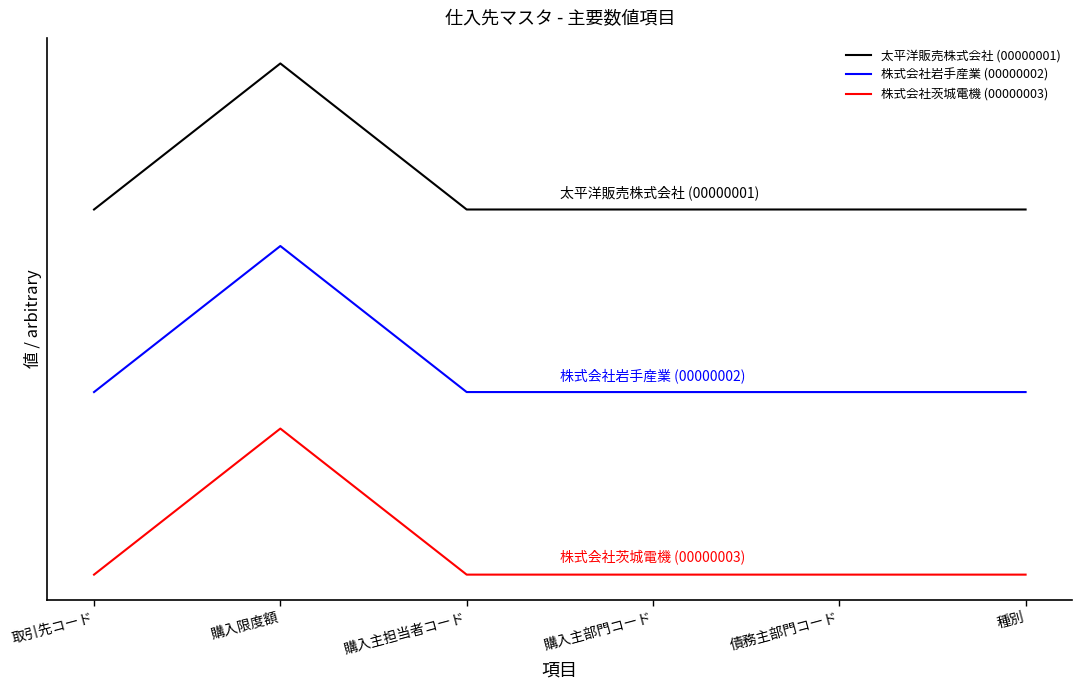

Is it true that 株式会社茨城電機 (00000003) equals 0.0 at 債務主部門コード?

True